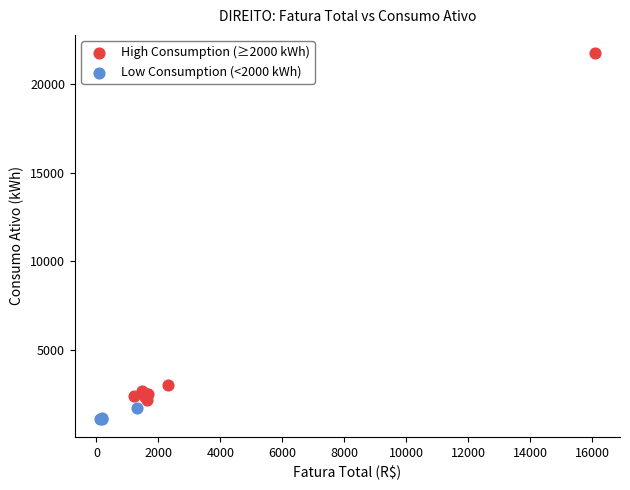

Which series has the widest spread of Y values?

High Consumption (≥2000 kWh)